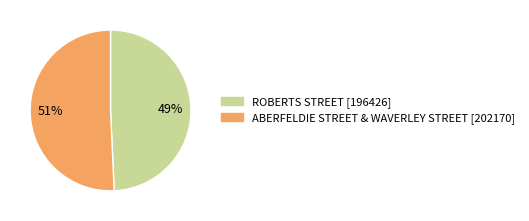

To the nearest percent, what percentage of the pie is ABERFELDIE STREET & WAVERLEY STREET?

51%